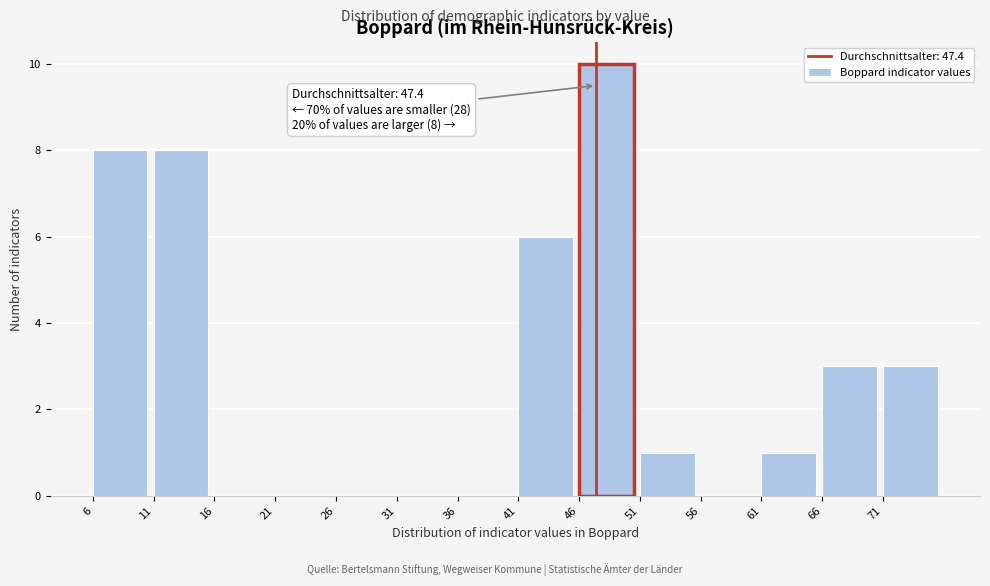

Over which range of the x-axis is the bar tallest?

46 to 51